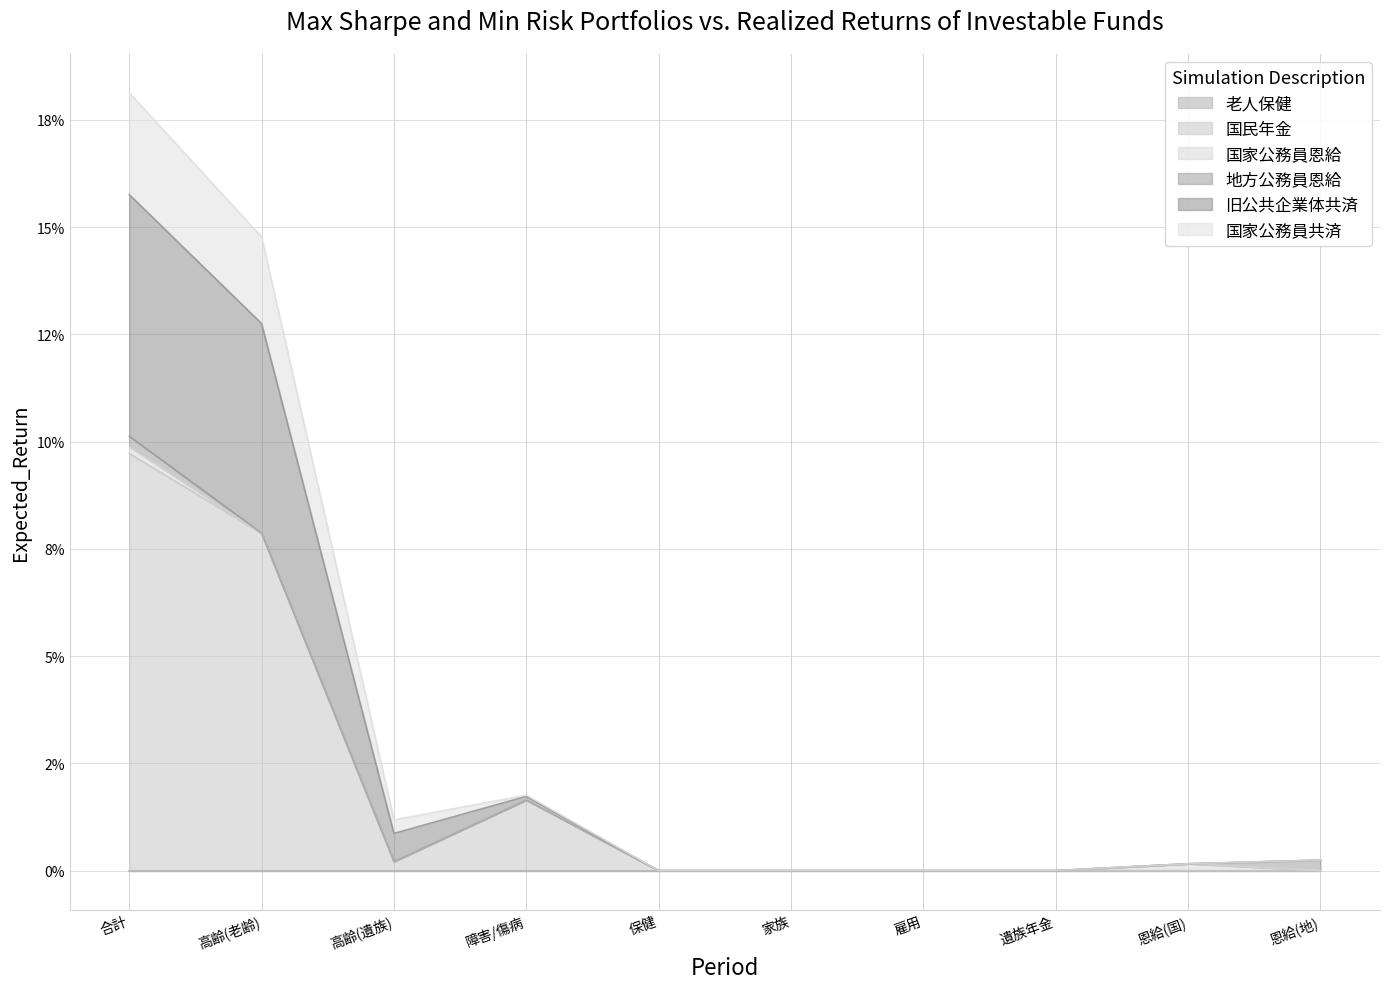

What is the value of the 旧公共企業体共済 point at the 4th from the left?

1.6